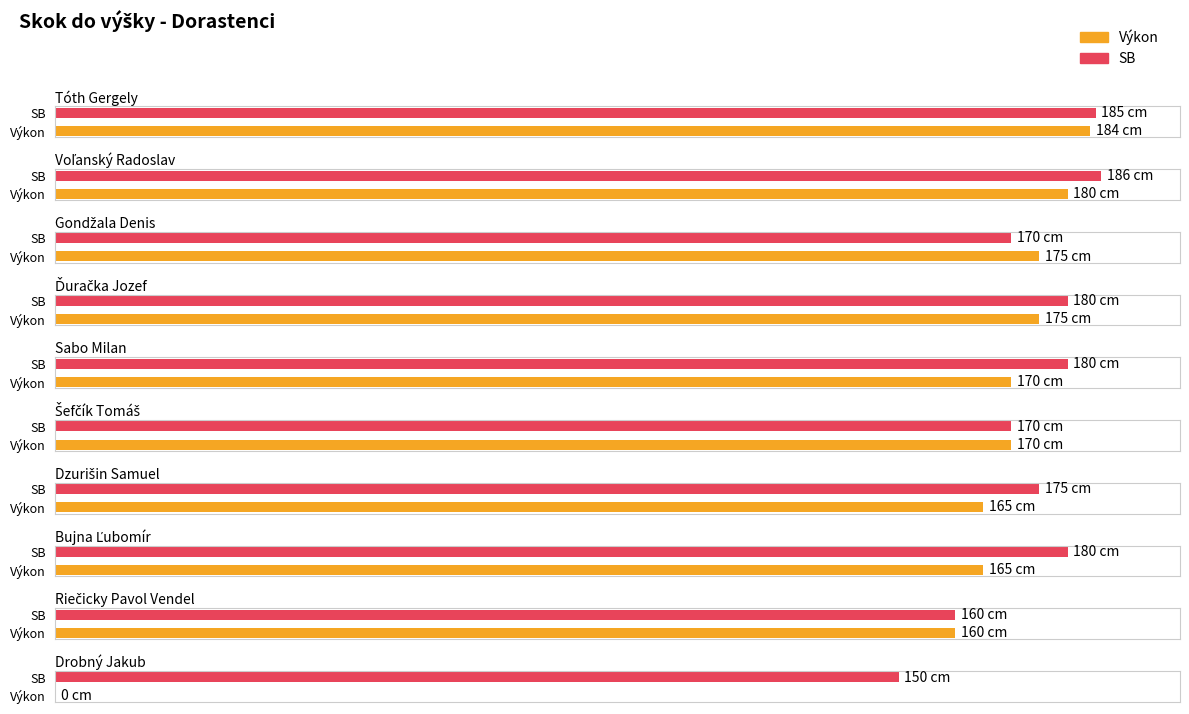

At which label is Výkon closest to 92?

Riečicky Pavol Vendel